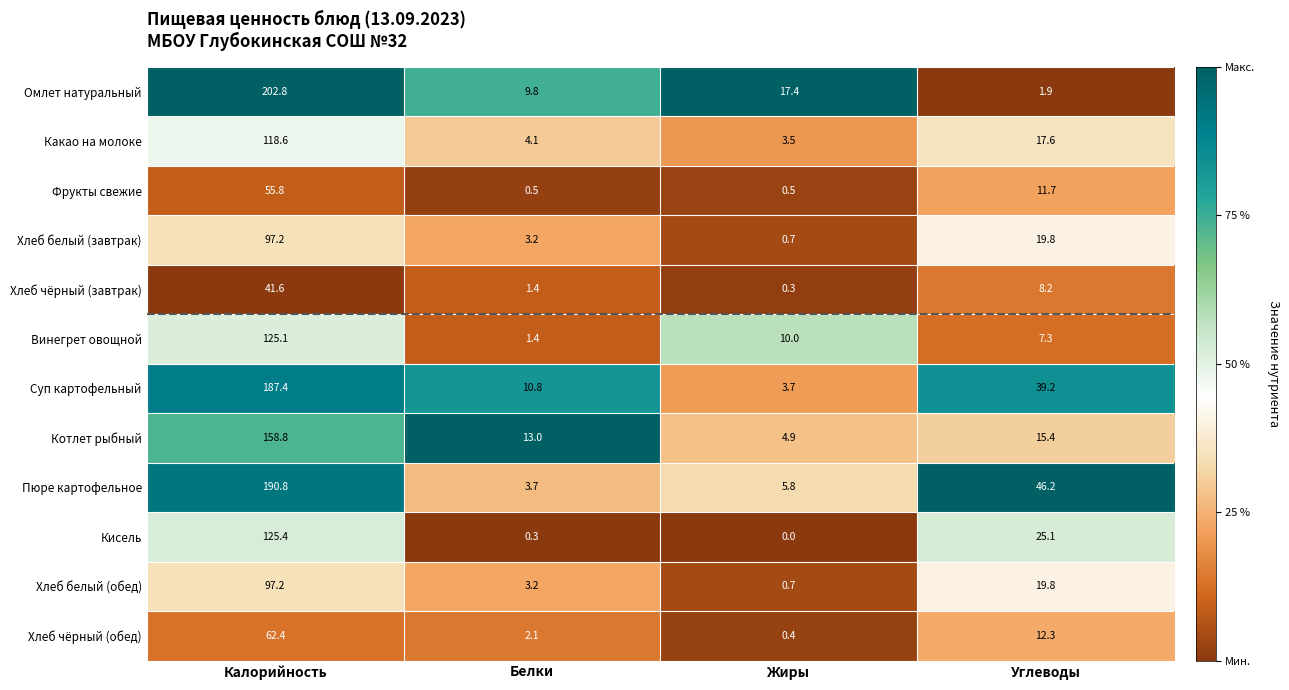

What is the difference between the maximum and minimum values in the Хлеб белый (завтрак) series?

96.5